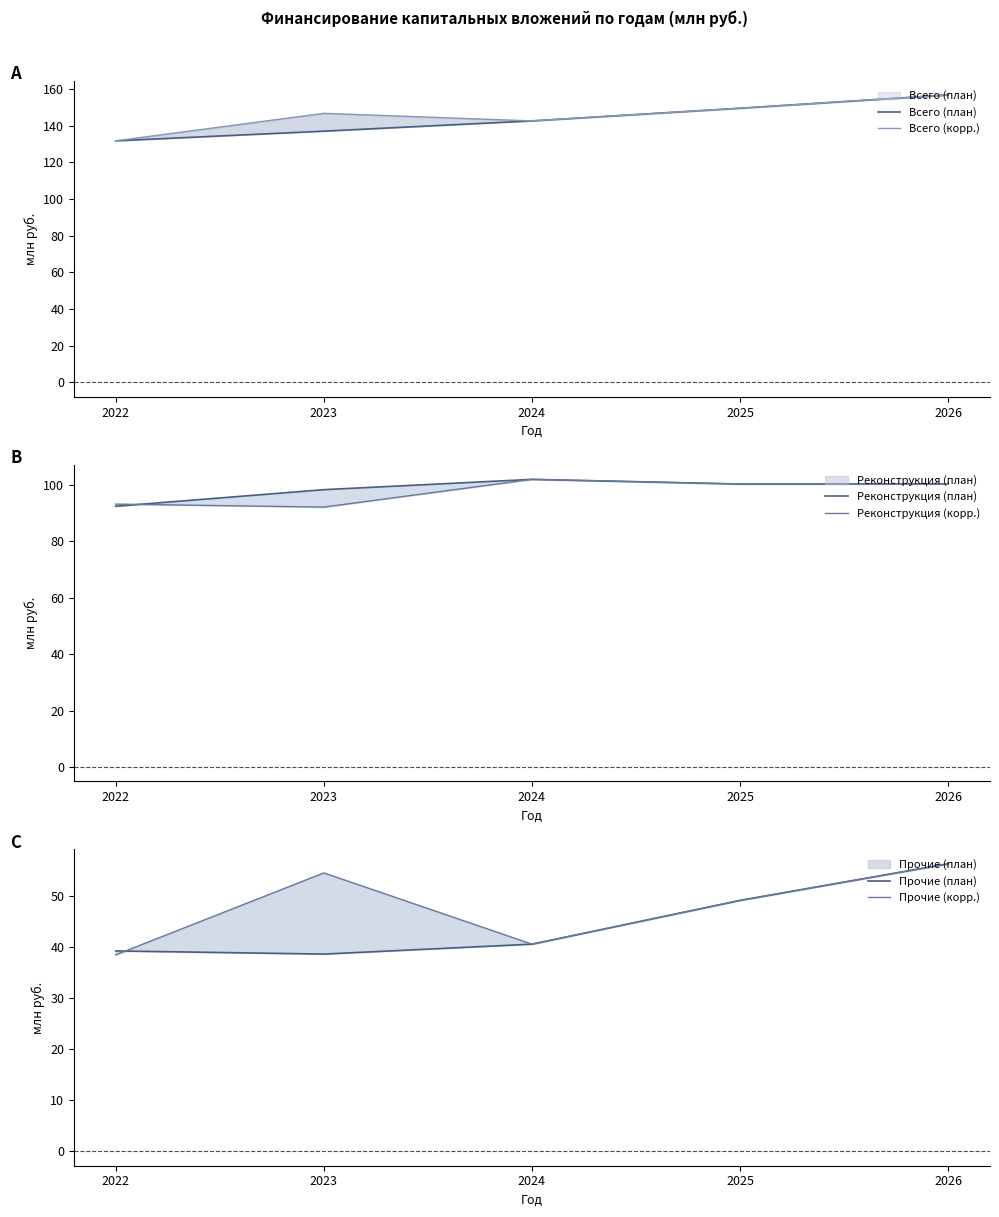

What are all the series names shown in the legend?

Всего (план), Всего (корр.), Реконструкция (план), Реконструкция (корр.), Прочие (план), Прочие (корр.)